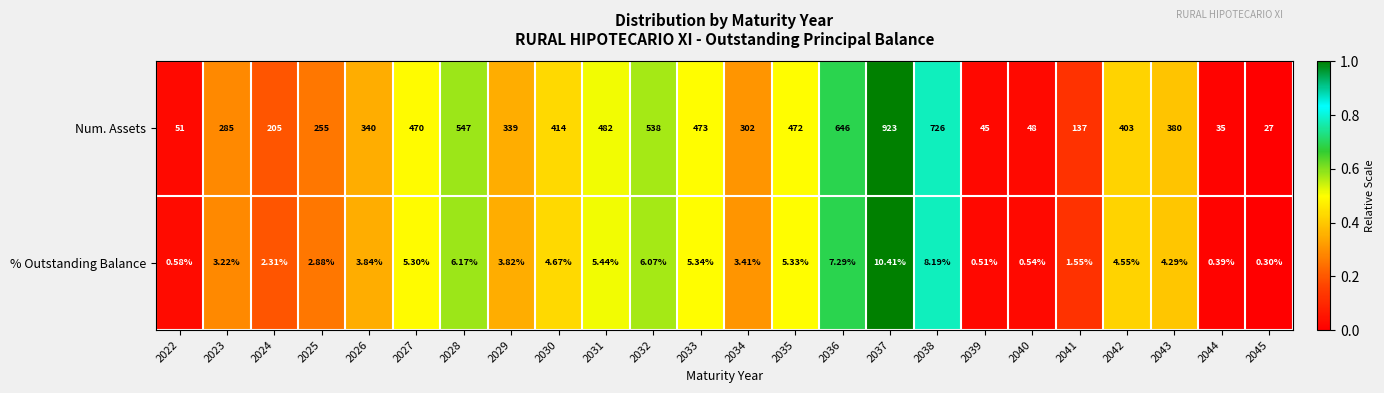

Which series changed the most between 2024 and 2045?

Num. Assets